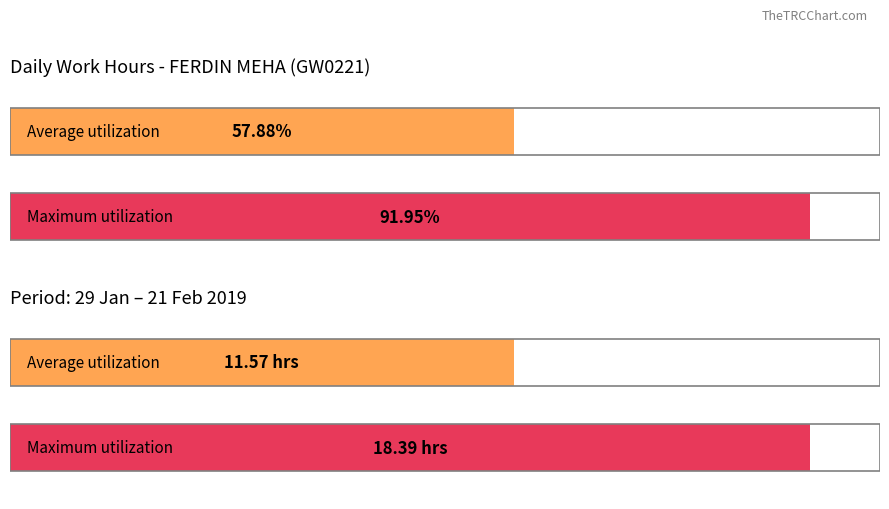

Does the chart contain any negative values?

No